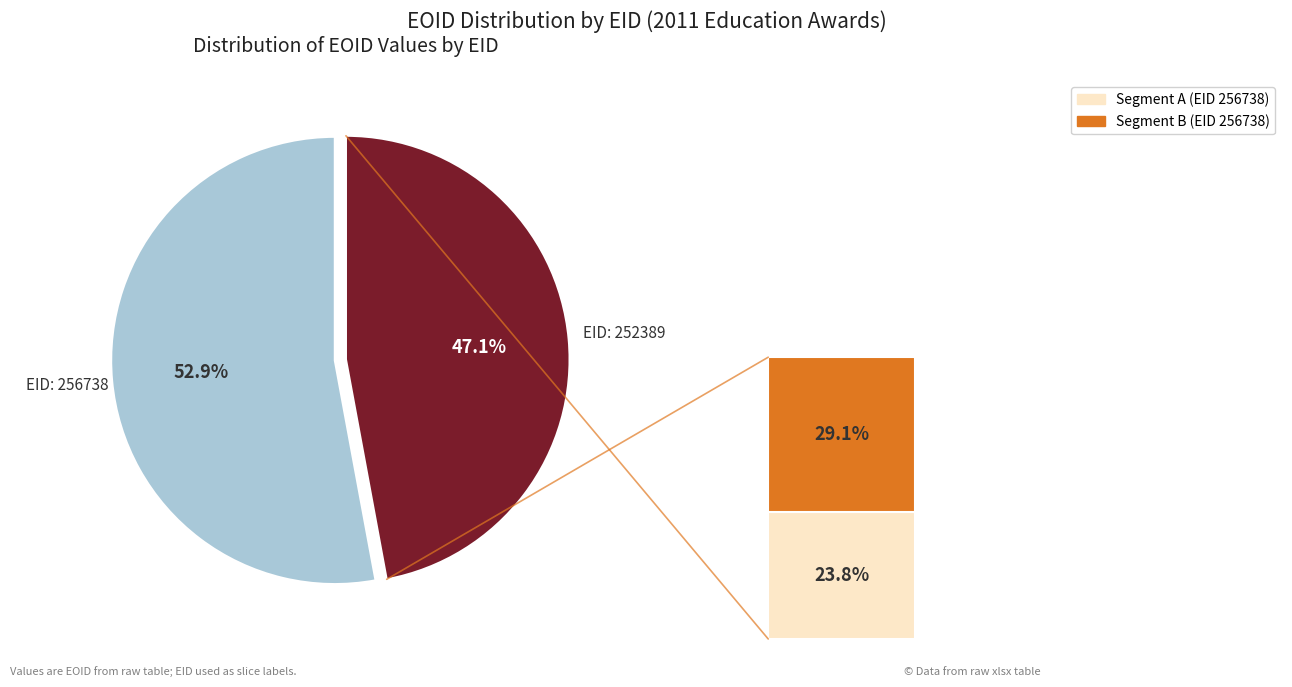

To the nearest percent, what is the combined percentage of 256738 and 252389?

100%